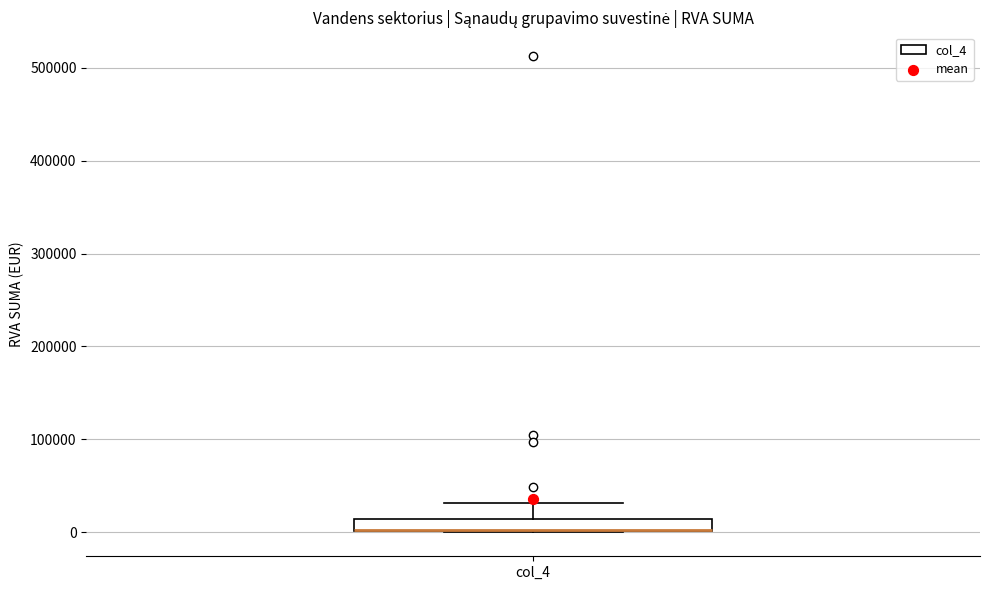

Where is the upper edge of the box for col_4 on the y-axis? The values are not printed on the chart, so give them approximately, as read against the axis.

10000